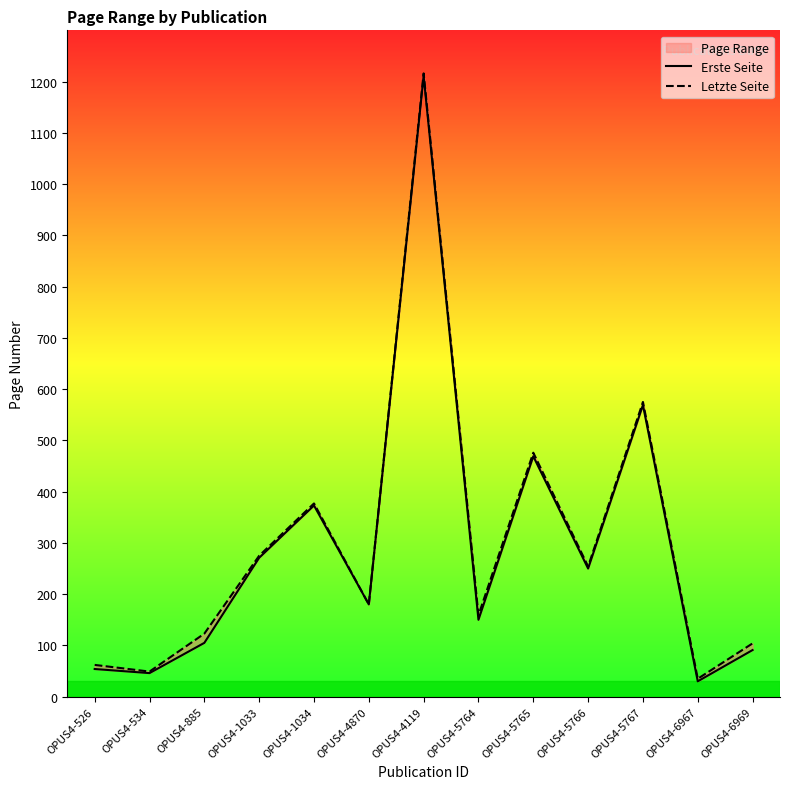

How many values in the Erste Seite series are below 180?

6